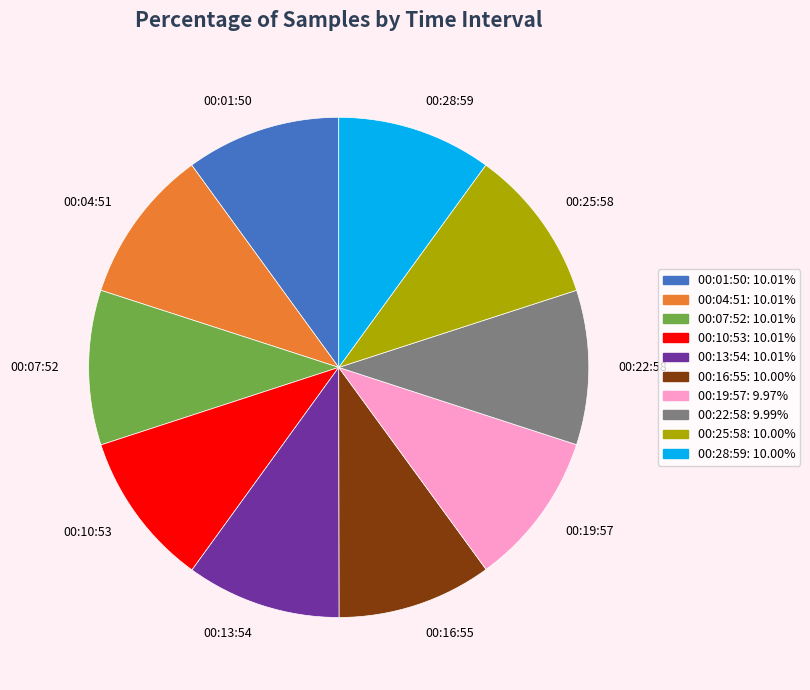

Do 00:16:55 and 00:19:57 together represent more than half of the pie?

No